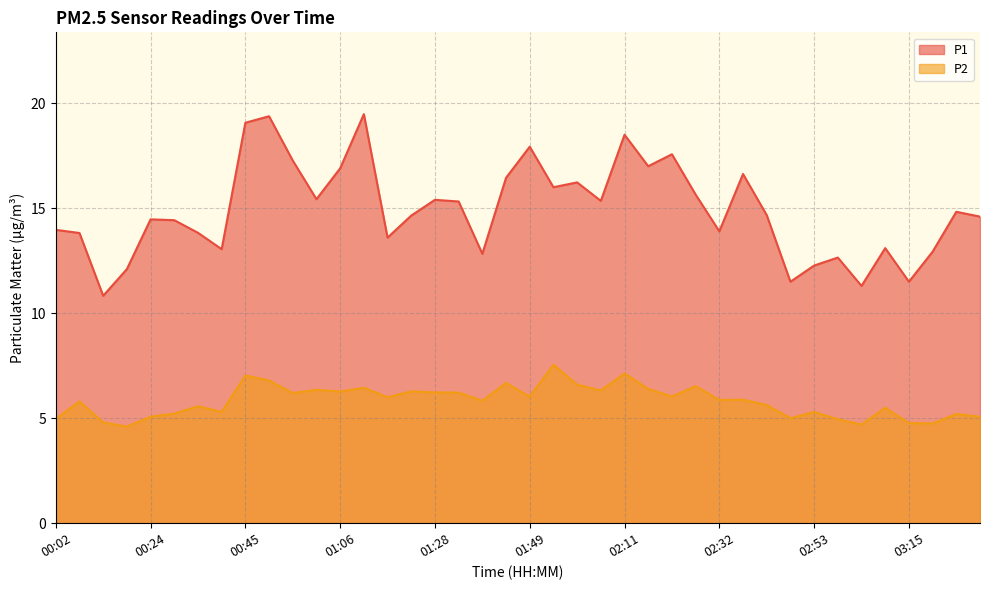

At 02:27, list the series in order from largest to smallest.

P1, P2